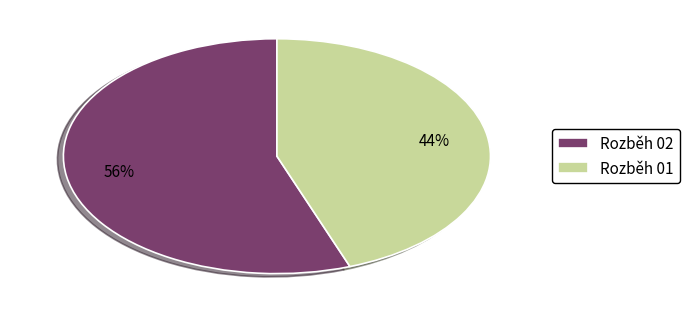

True or false: Rozběh 02 accounts for 50% of the total.

False